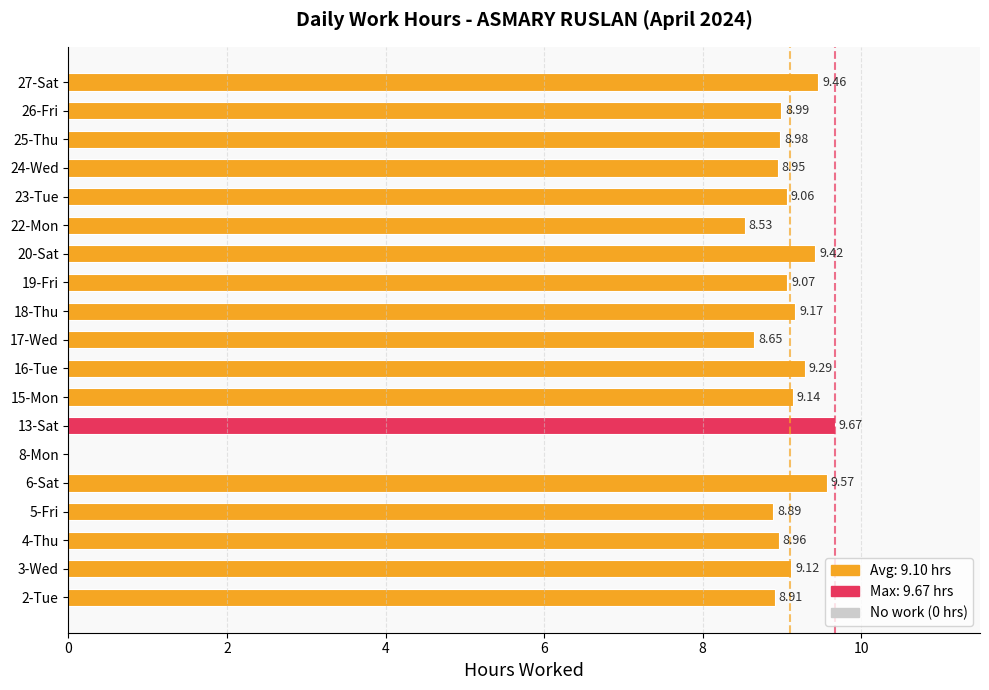

What is the sum of the values at 22-Mon and 16-Tue?

17.8